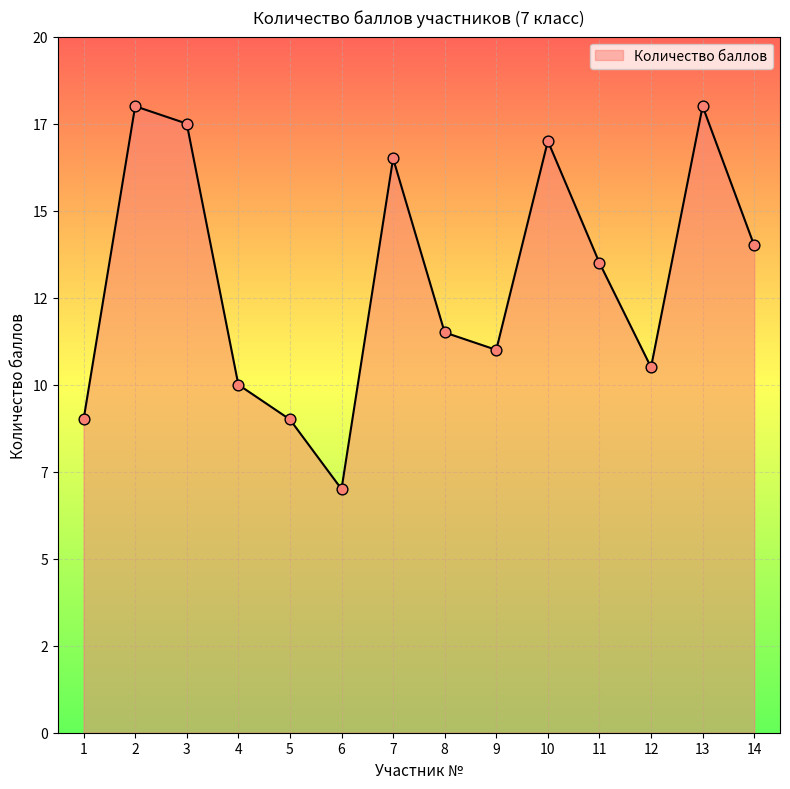

Does the chart have visible grid lines?

Yes